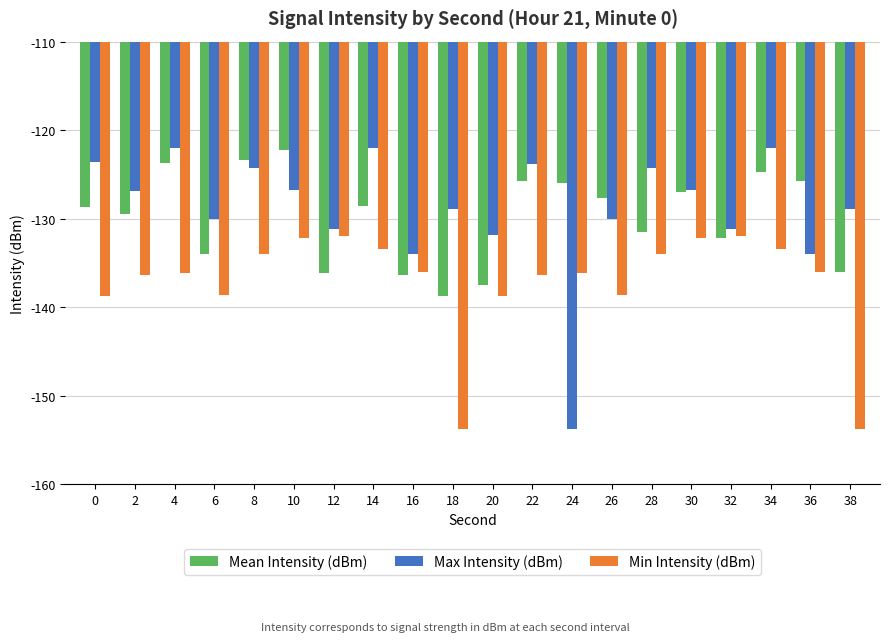

Which series has the largest total across all categories?

Max Intensity (dBm)